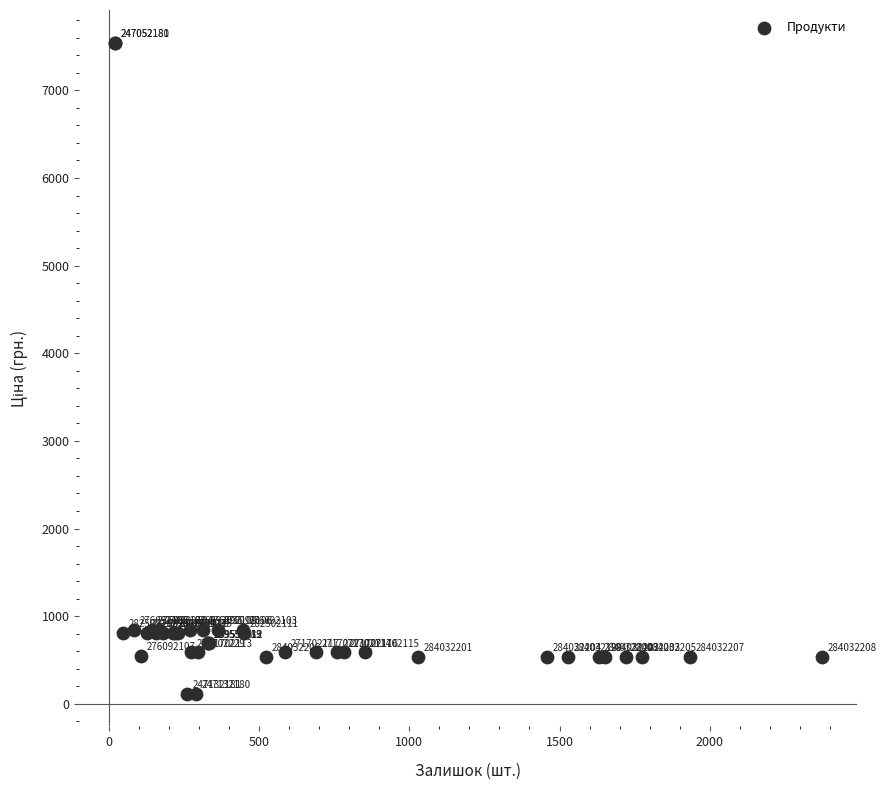

What Y value in the scatter plot is closest to 3829?

842.8